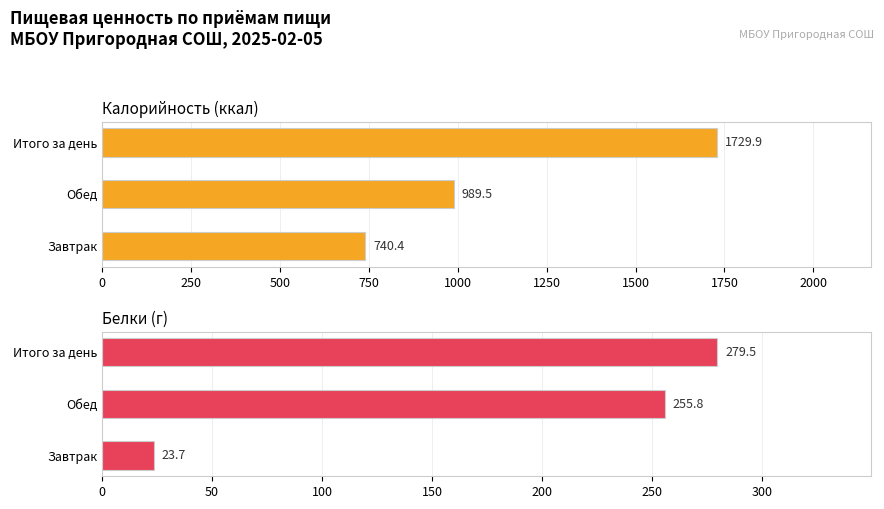

Is it true that Белки equals 23.7 at Завтрак?

True